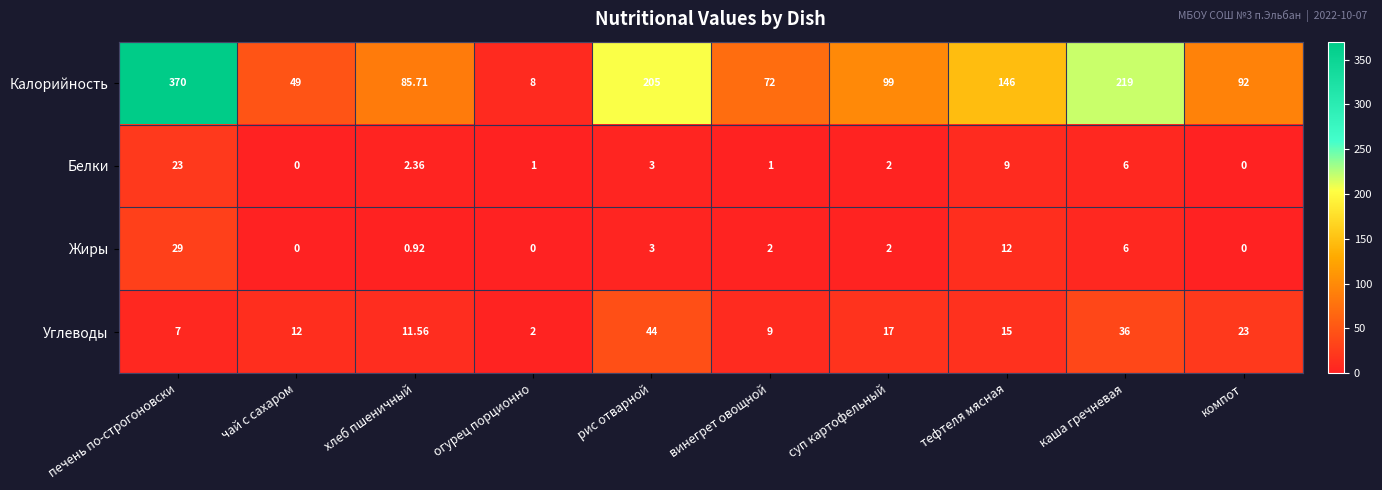

At which label is Углеводы closest to 23?

компот